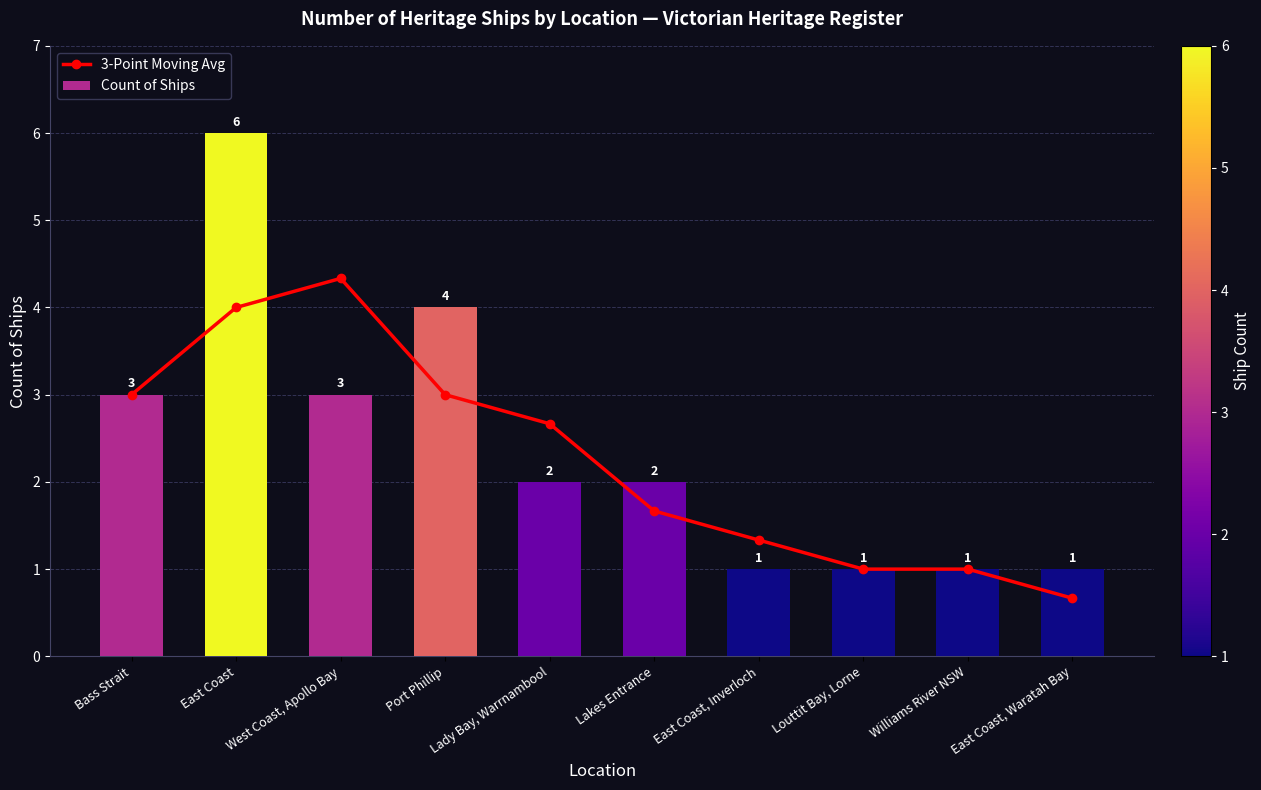

Is it true that 3-Point Moving Avg equals 0.8 at Lady Bay, Warrnambool?

False